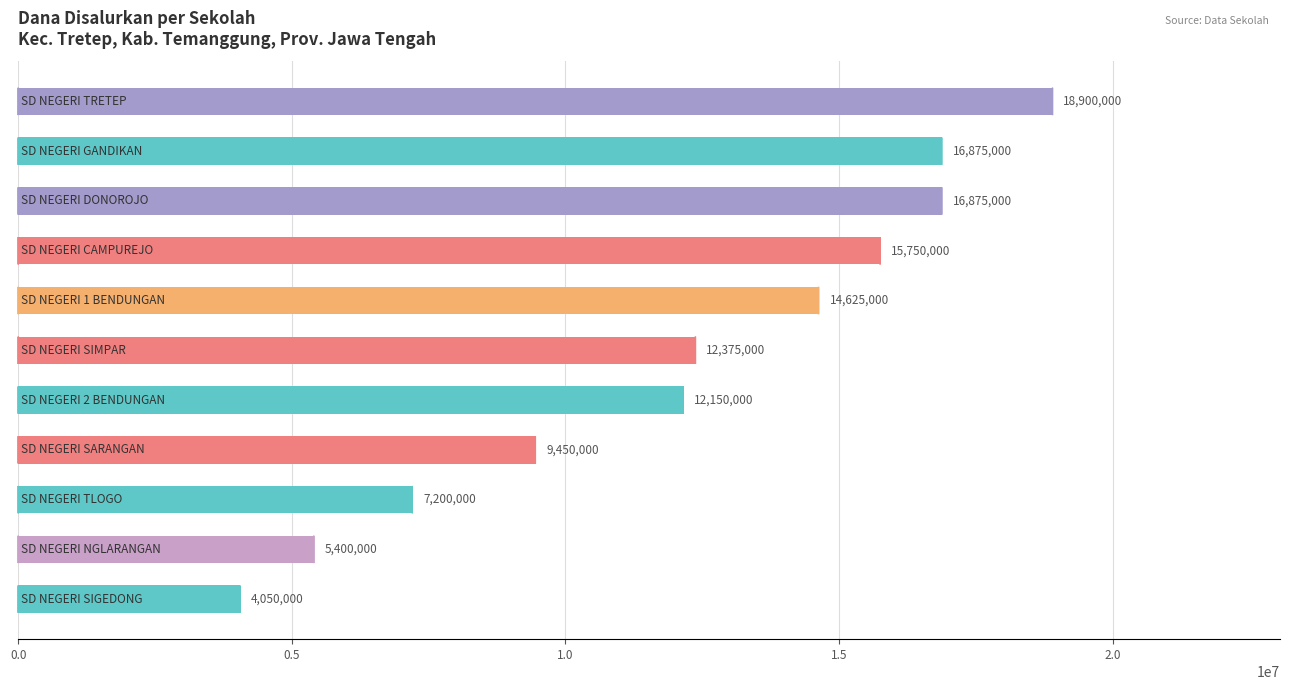

What is the difference between the maximum and minimum values?

14850000